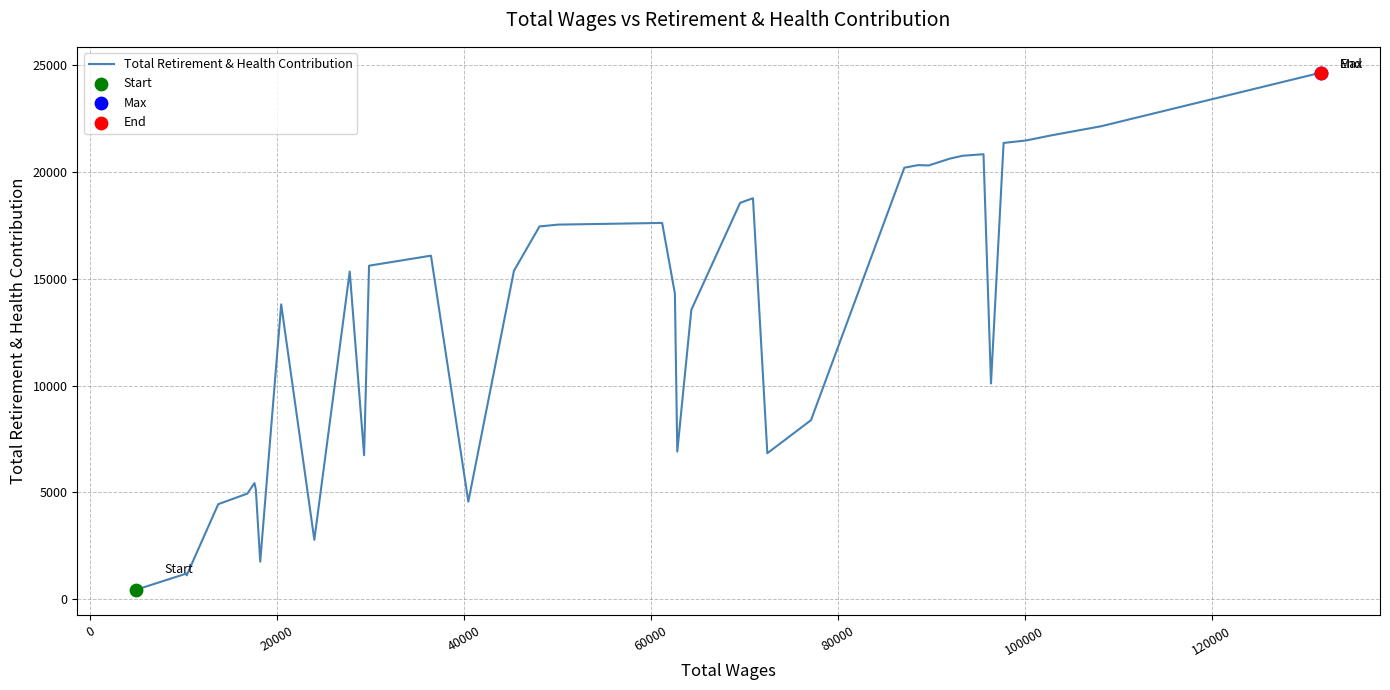

What is the greatest value displayed?

24662